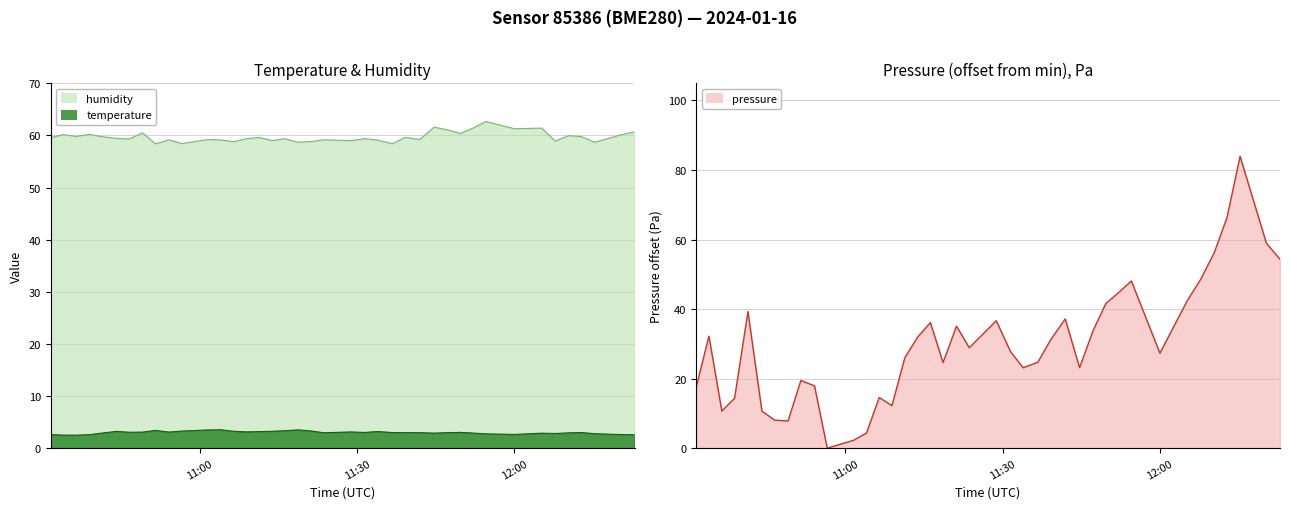

What is the sum of all pressure values?

1204.3